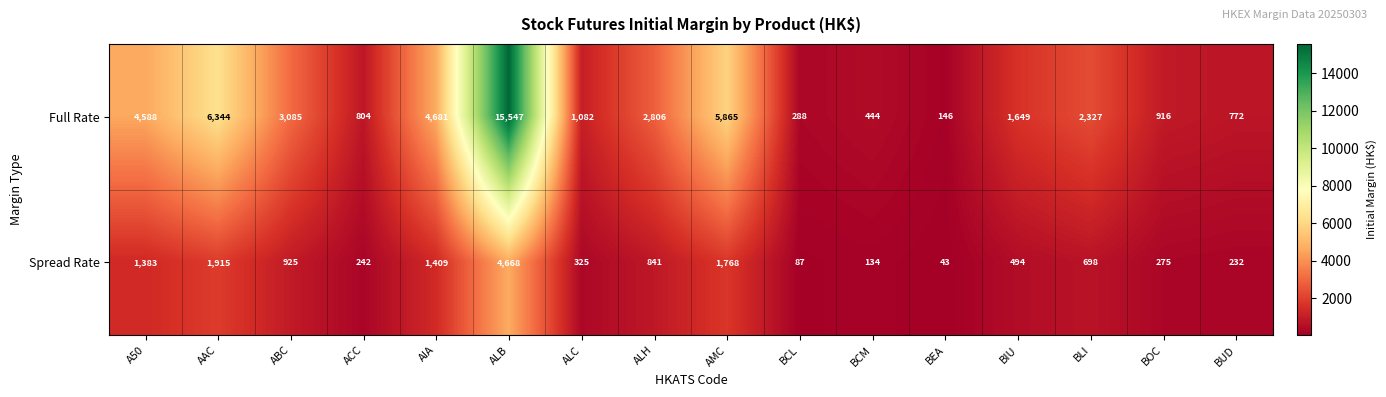

Which series has the largest total across all categories?

Full Rate